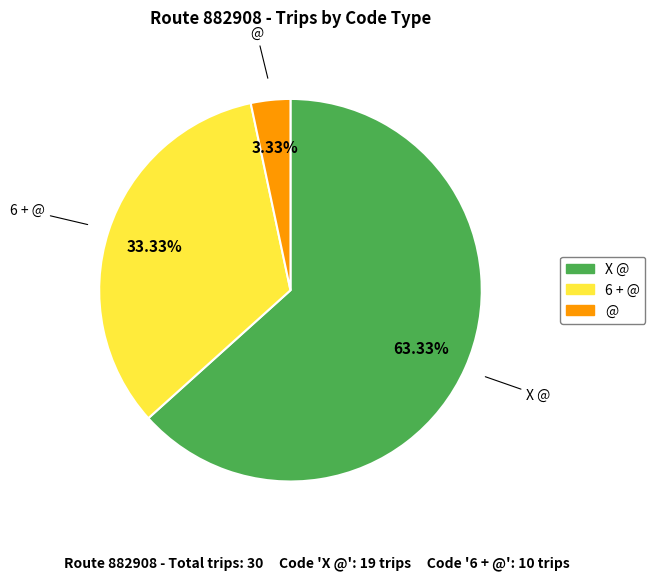

How many slices are in this pie chart?

3